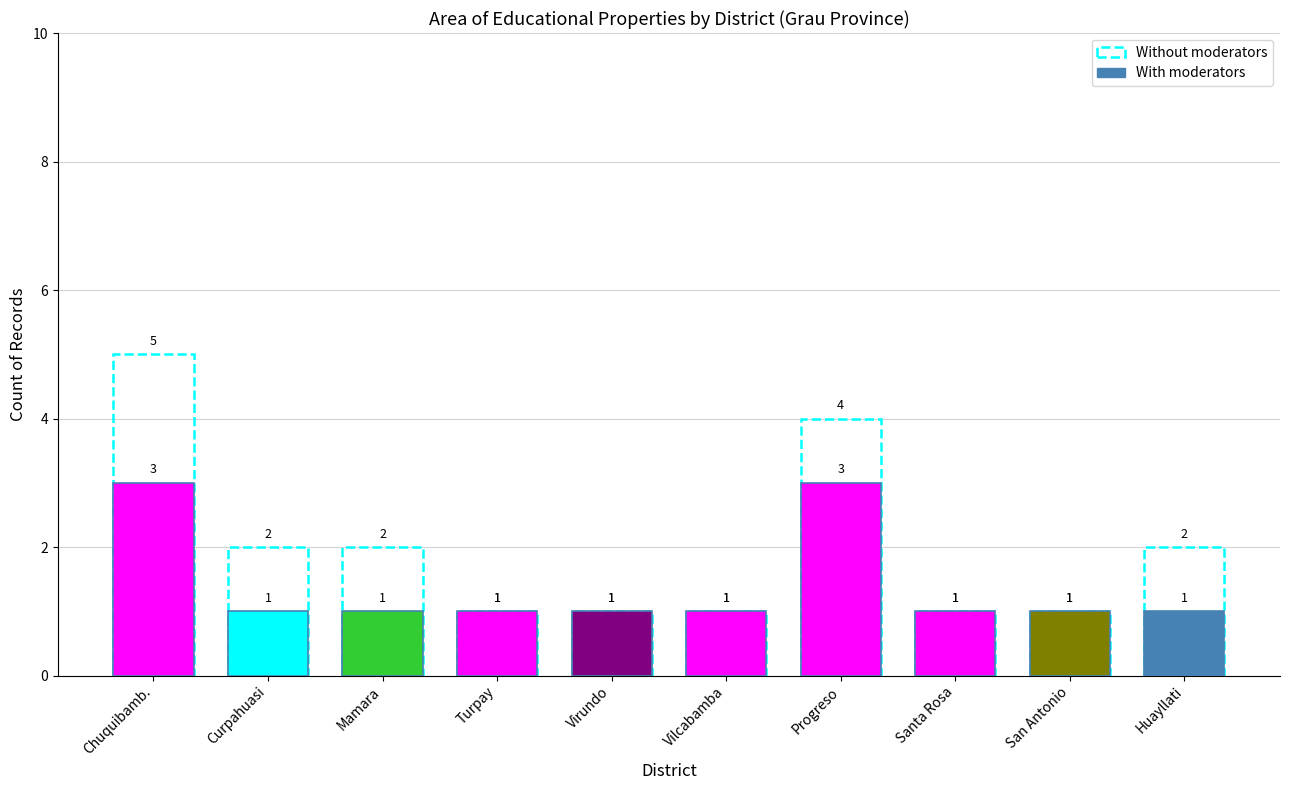

What is the spread (max minus min) of values at Huayllati?

1